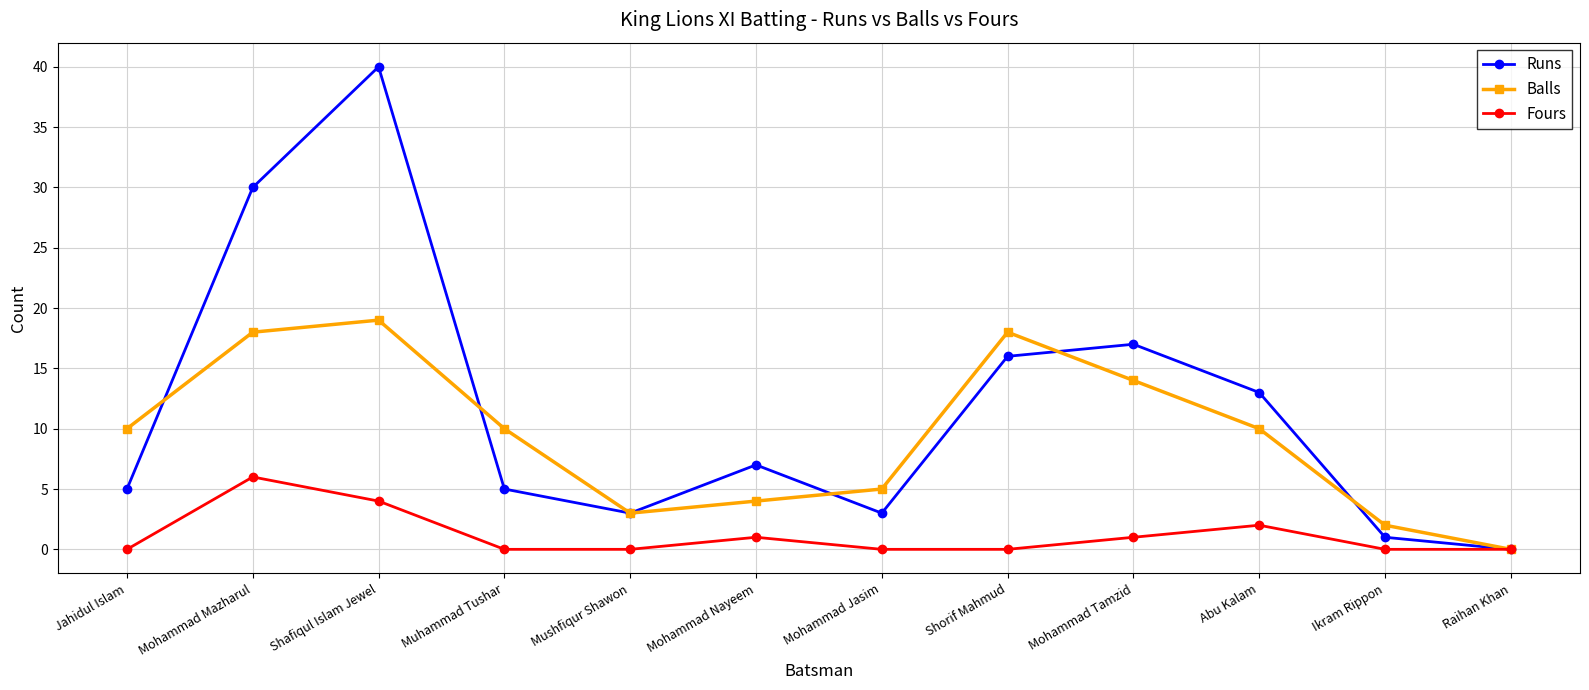

Reading left to right, transcribe all the data shown in this chart.

Runs: 5	30	40	5	3	7	3	16	17	13	1	0
Balls: 10	18	19	10	3	4	5	18	14	10	2	0
Fours: 0	6	4	0	0	1	0	0	1	2	0	0